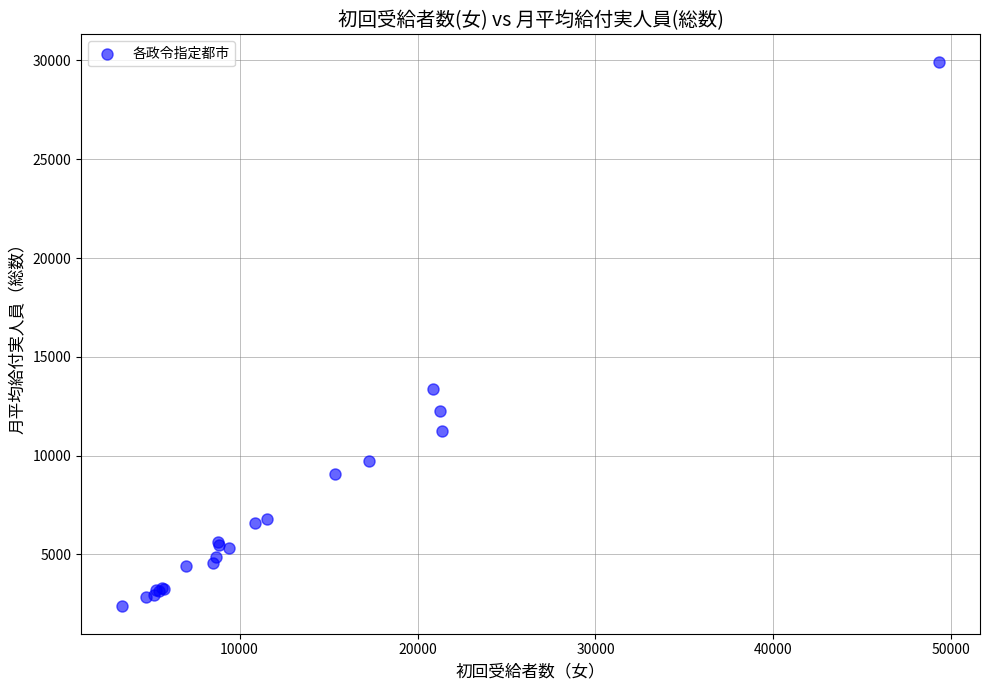

What Y value in the scatter plot is closest to 16153?

13370